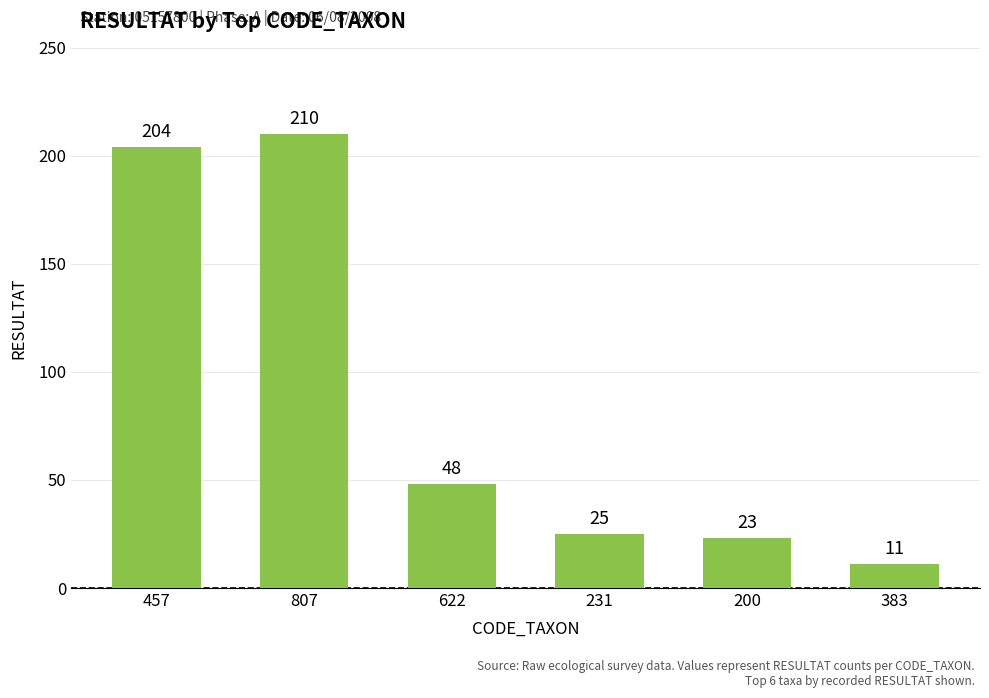

At which label does the data first exceed 48?

457